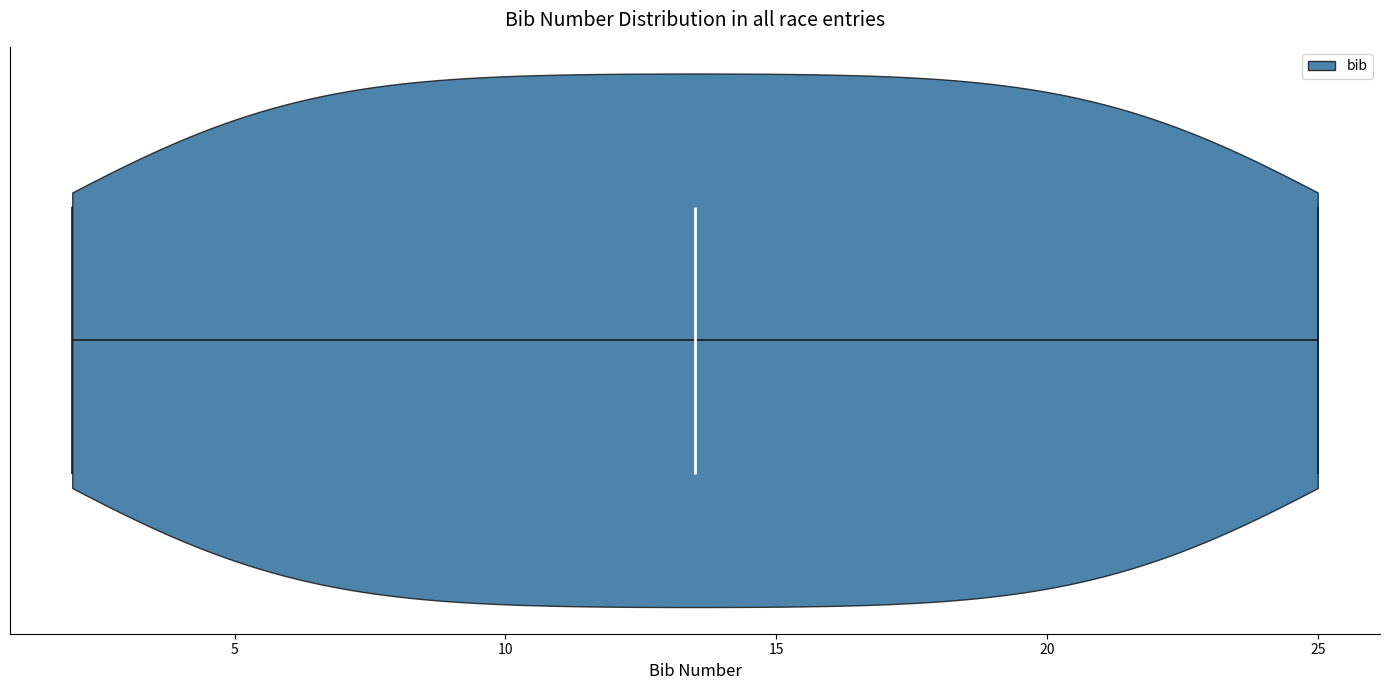

Read this violin plot against the x-axis: where its median line is, and the lowest and highest points the violin reaches. The values are not printed on the chart, so give them approximately, as read against the axis.

median line 13.5, lowest point 2.0, highest point 25.0